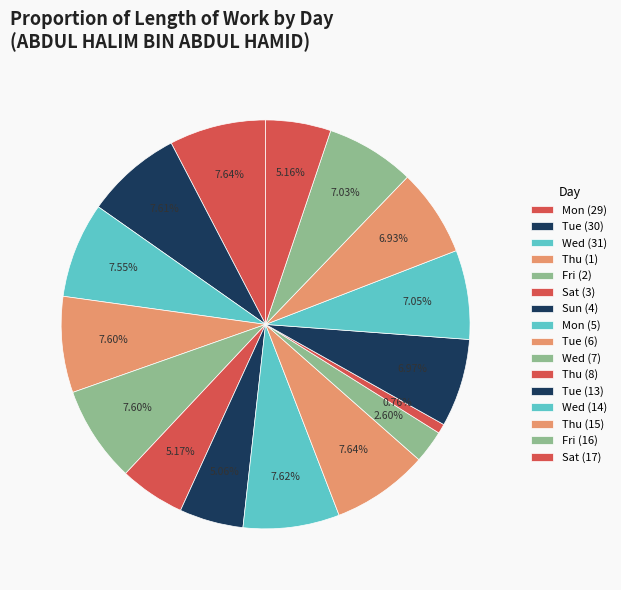

What portion of the pie excludes Thu (1)?

92.4%